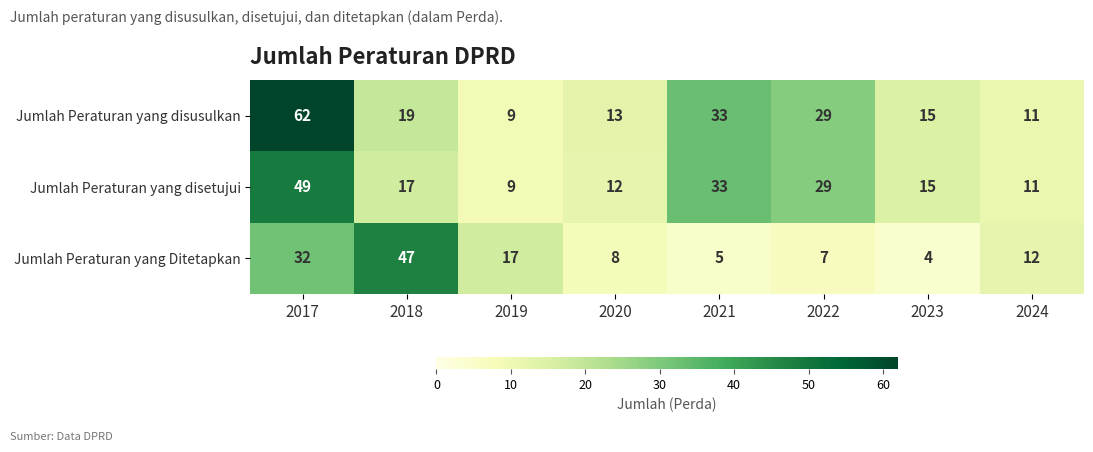

What is the total value across all series at 2020?

33